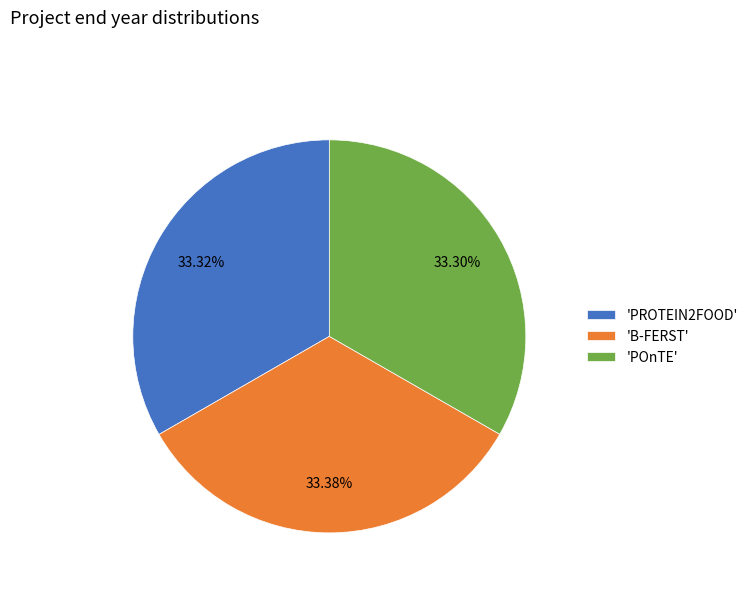

Approximately how many times larger is the value at 'PROTEIN2FOOD' compared to 'POnTE'?

1.0